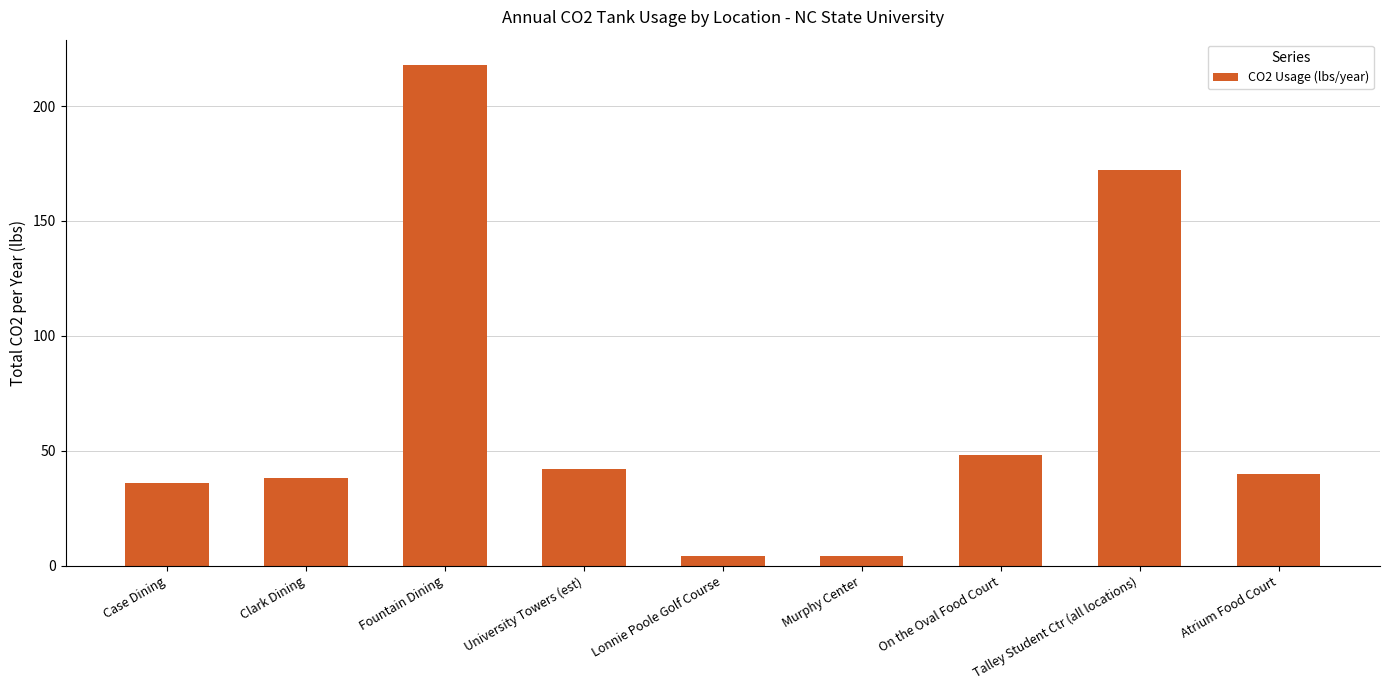

What is the difference between the values at Talley Student Ctr (all locations) and University Towers (est)?

130